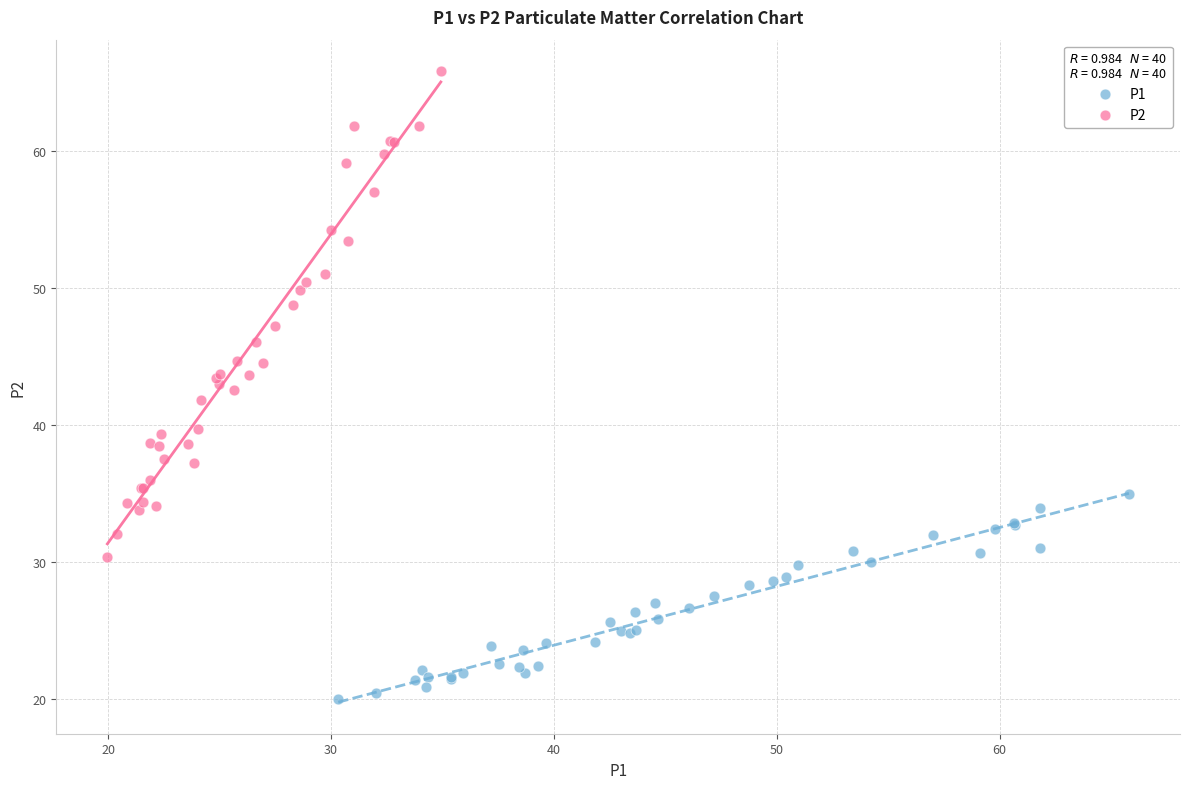

Which series has the widest spread of Y values?

P2